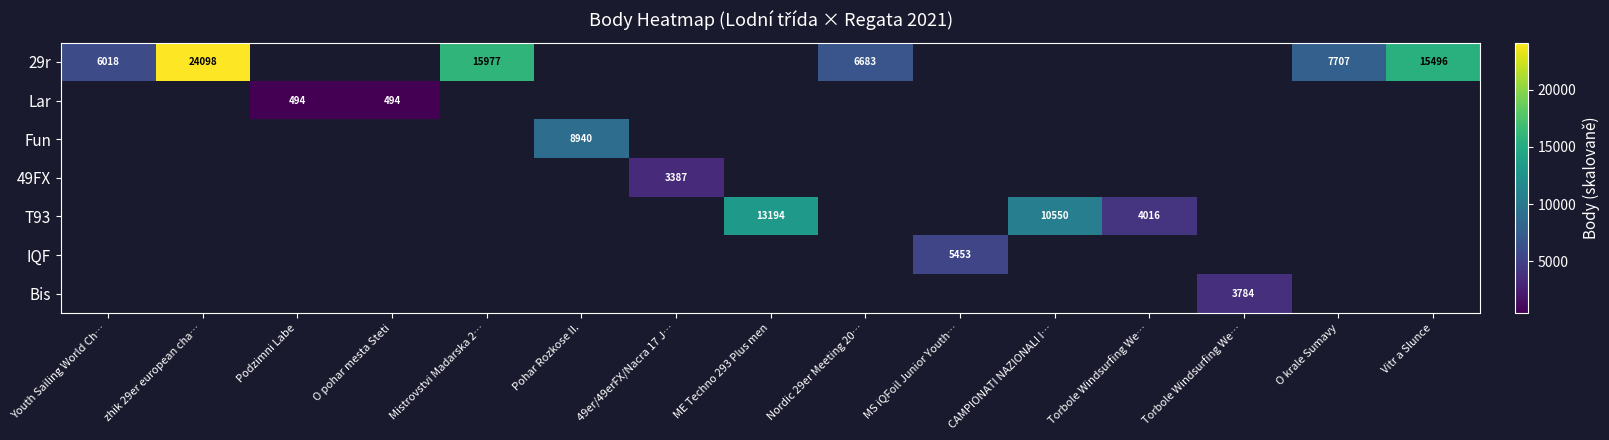

What is the maximum value shown in the chart?

24098.0